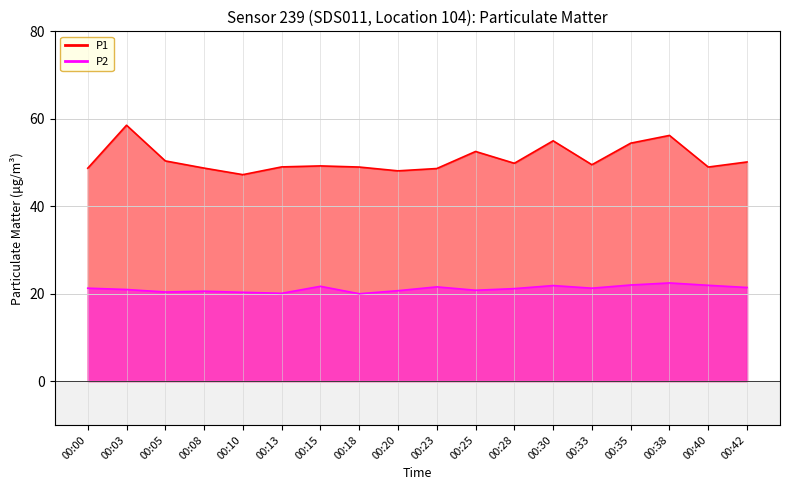

What is the difference between the maximum and minimum values in the P1 series?

11.3